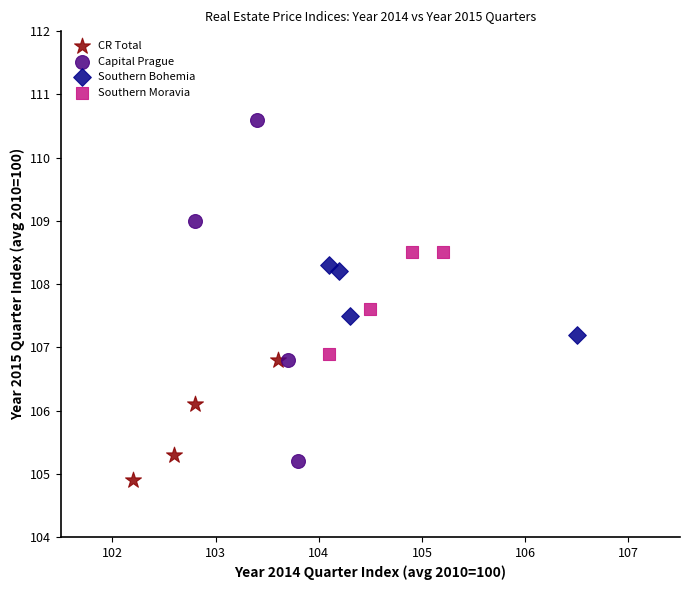

What are all the series names shown in the legend?

CR Total, Capital Prague, Southern Bohemia, Southern Moravia